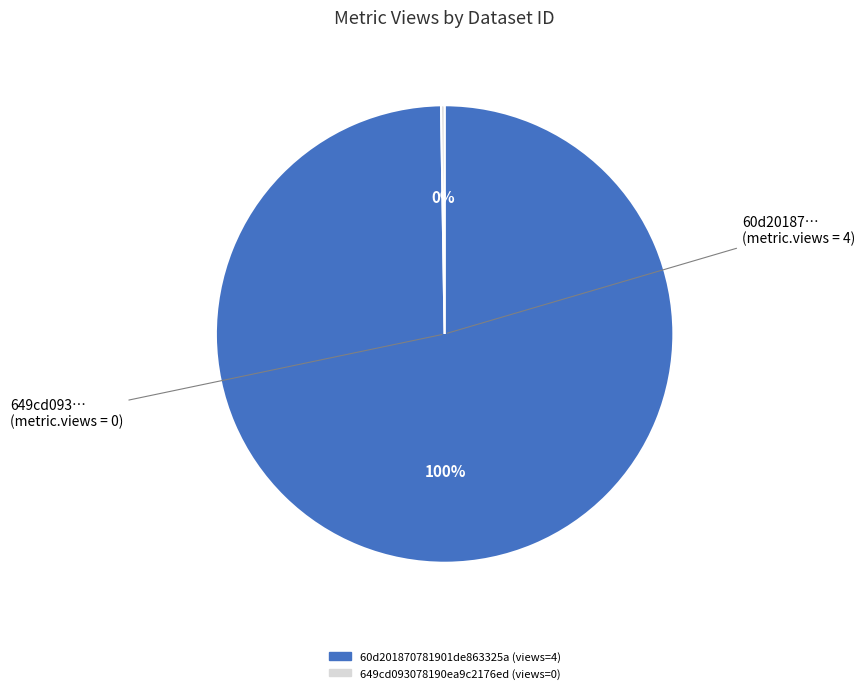

To the nearest percent, what portion does 60d201870781901de863325a represent?

100%